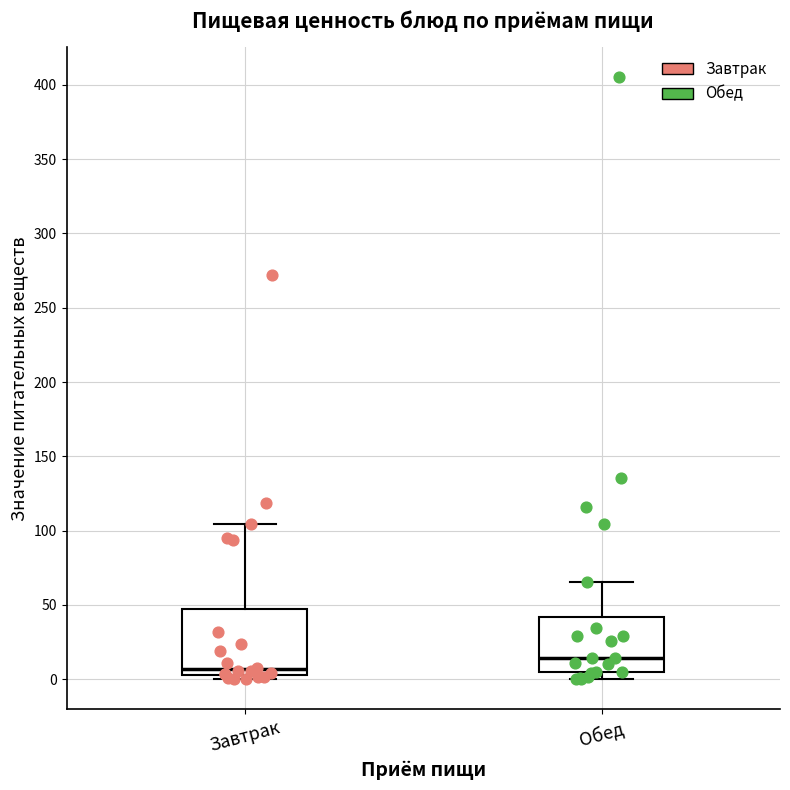

Reading left to right, read every box against the y-axis: the position of its median line, the range the box covers, and the ends of its whiskers. The values are not printed on the chart, so give them approximately, as read against the axis.

Завтрак: median 5 (just above the box's lower edge), box 5 to 45, whiskers 0 to 105
Обед: median 15, box 5 to 40, whiskers 0 to 65